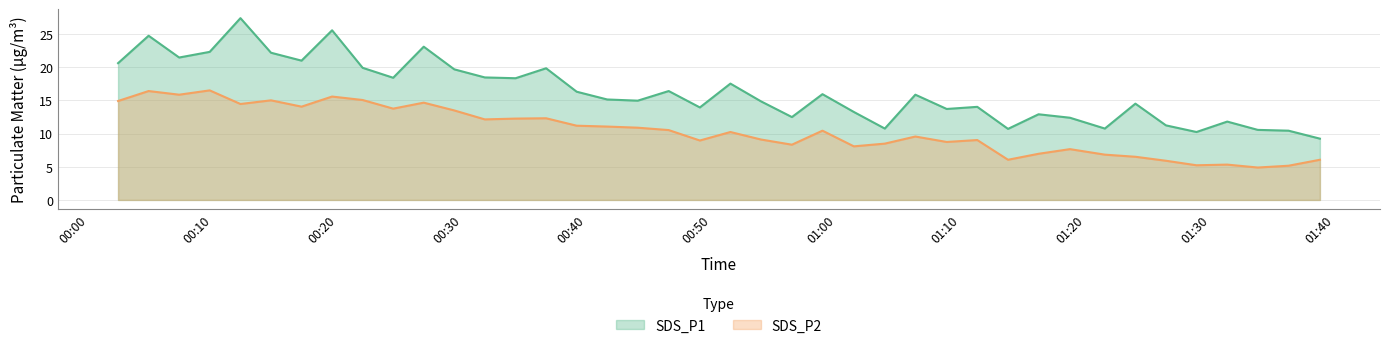

Is it true that SDS_P2 equals 23.6 at 2021/08/14 00:04:50?

False